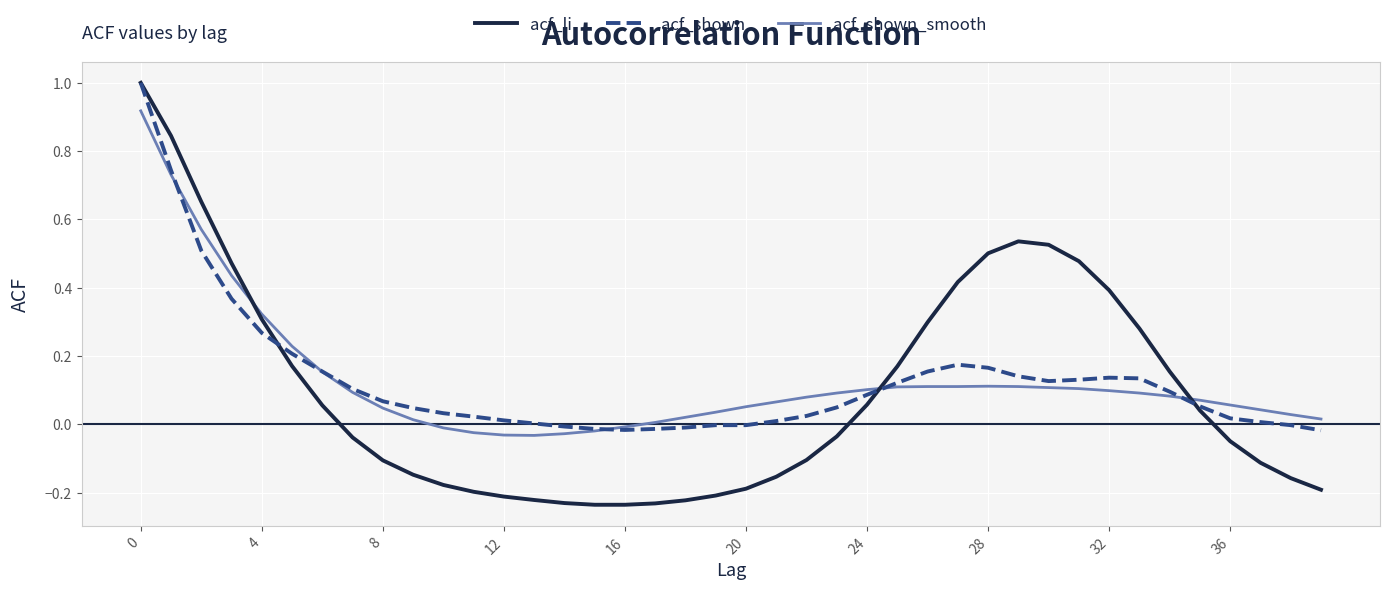

Which series has the largest range (max minus min)?

acf_li